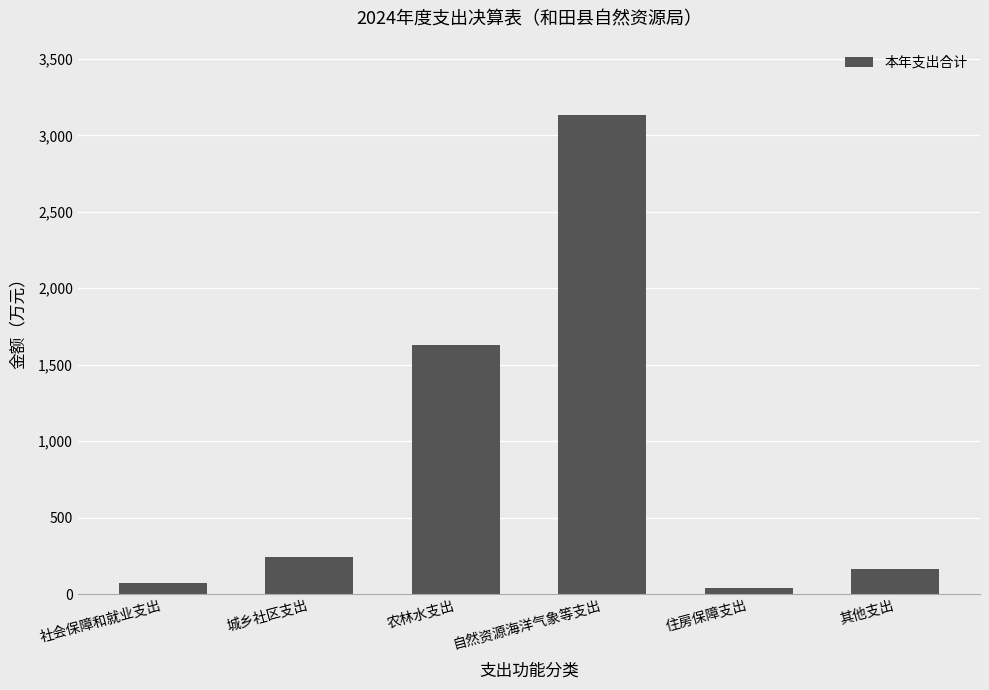

Which category has the highest value across all series?

自然资源海洋气象等支出